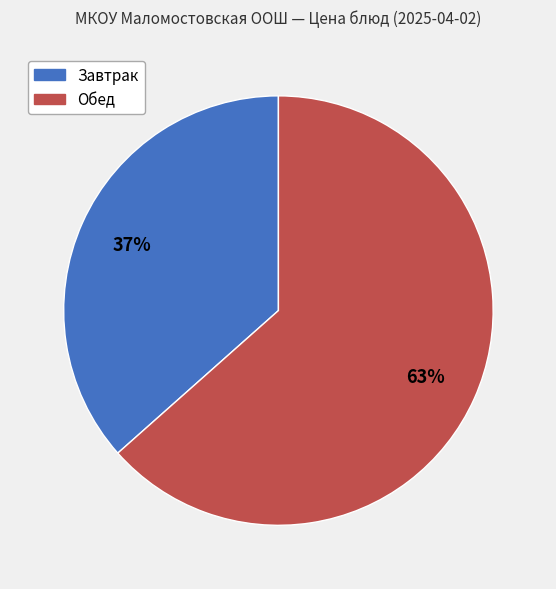

Does any single category account for the majority?

Yes